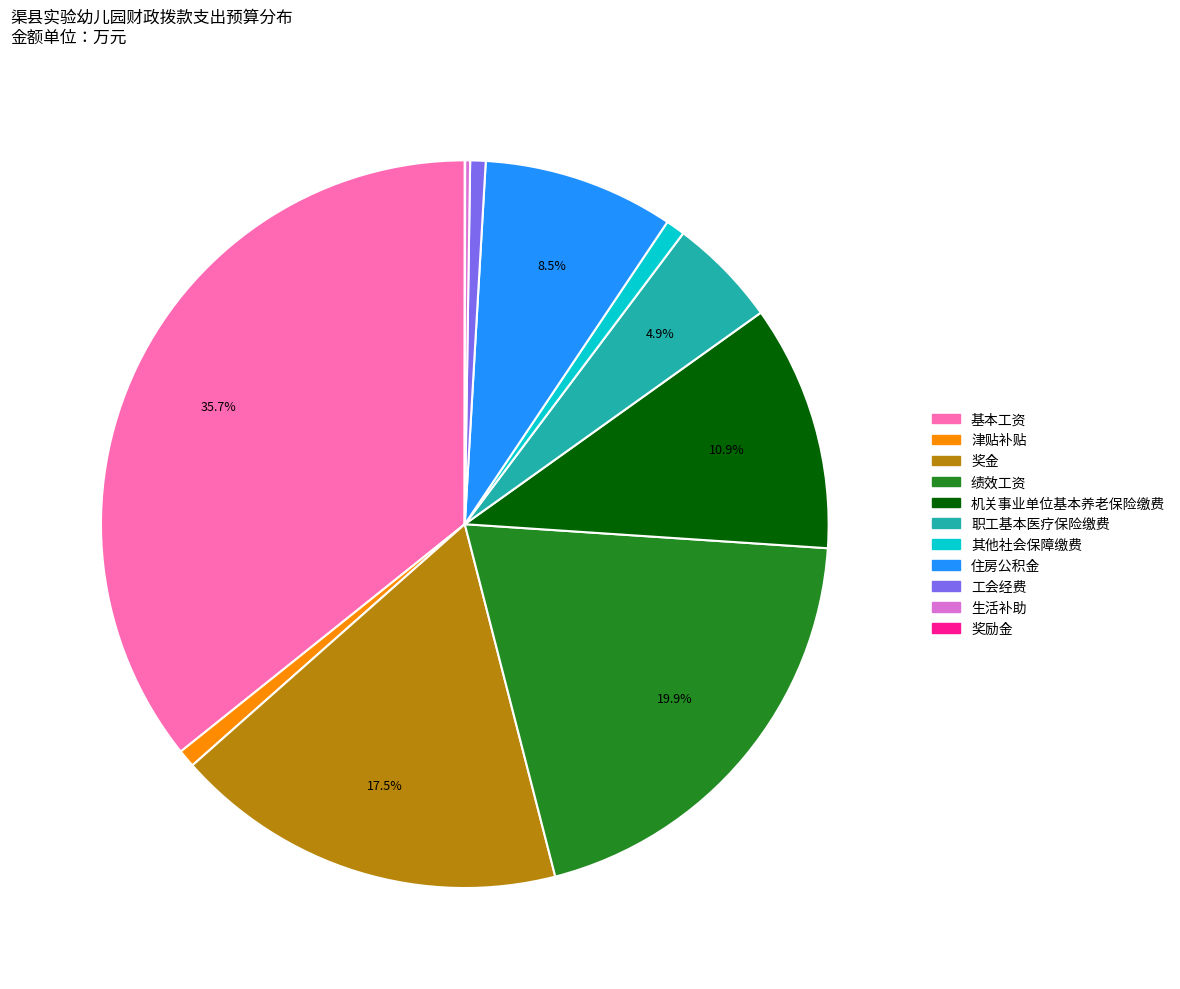

Combined, do 奖金 and 工会经费 account for over 50%?

No